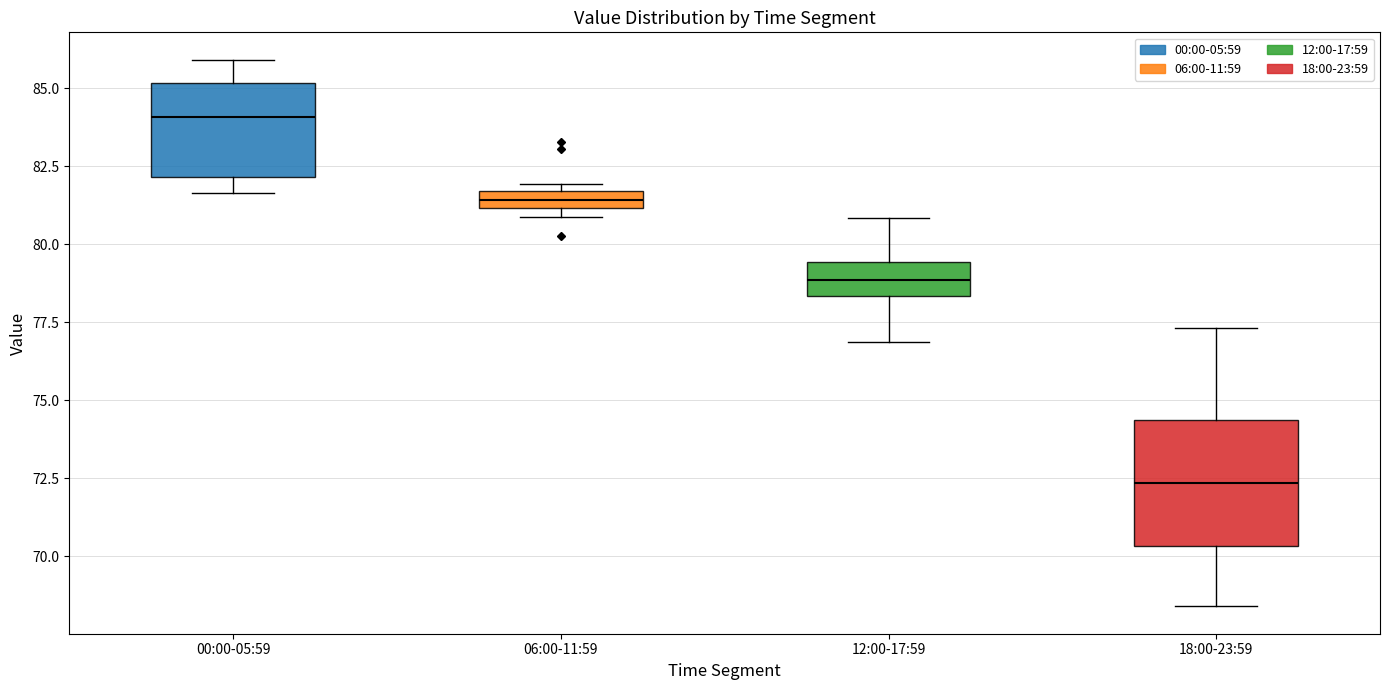

Which box is the tallest, from its lower edge to its upper edge?

18:00-23:59